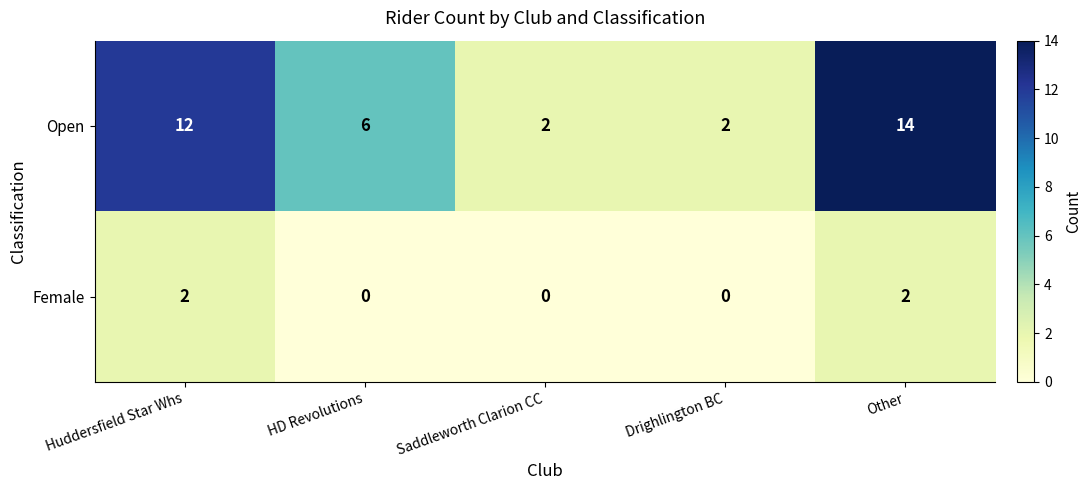

Rank the series by their average value, from lowest to highest.

Female, Open